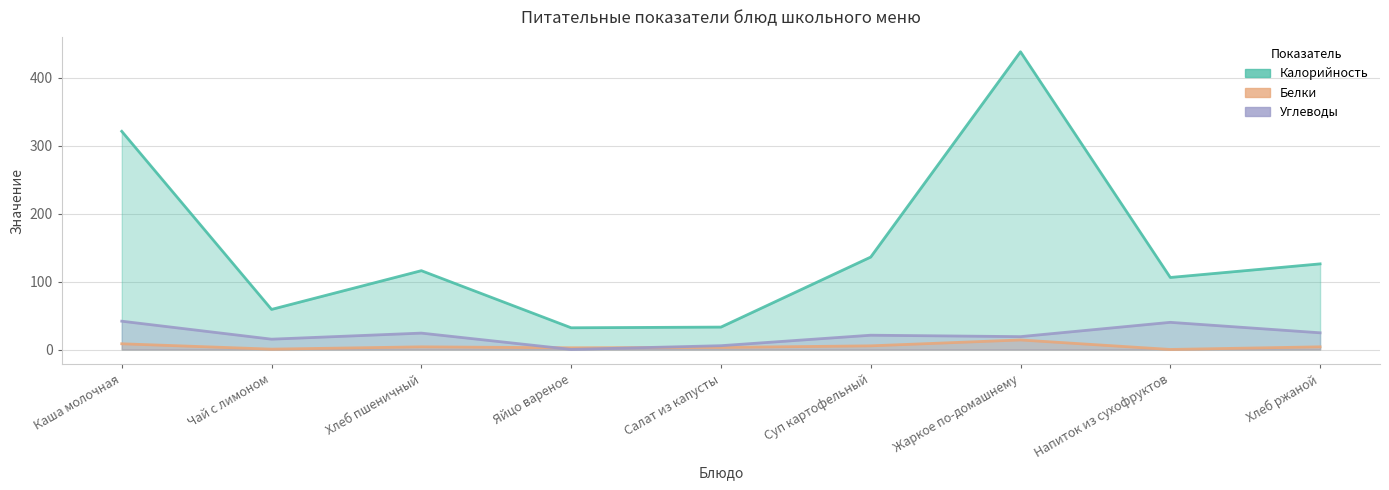

What is the difference between the second highest and second lowest values in the Углеводы series?

34.4